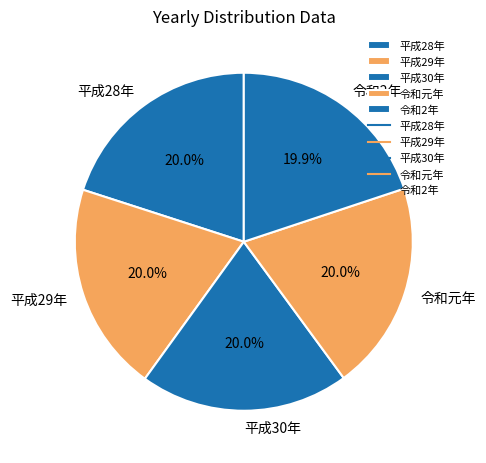

What percentage is NOT represented by 平成28年?

80.0%